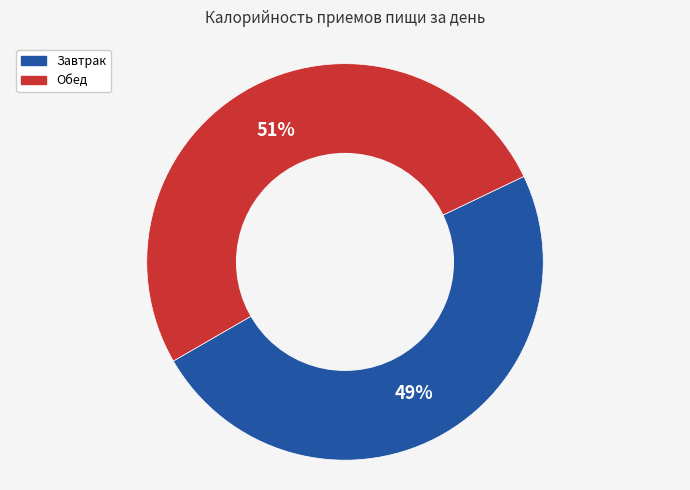

To the nearest percent, what is the difference between the largest and smallest slice percentages?

2%